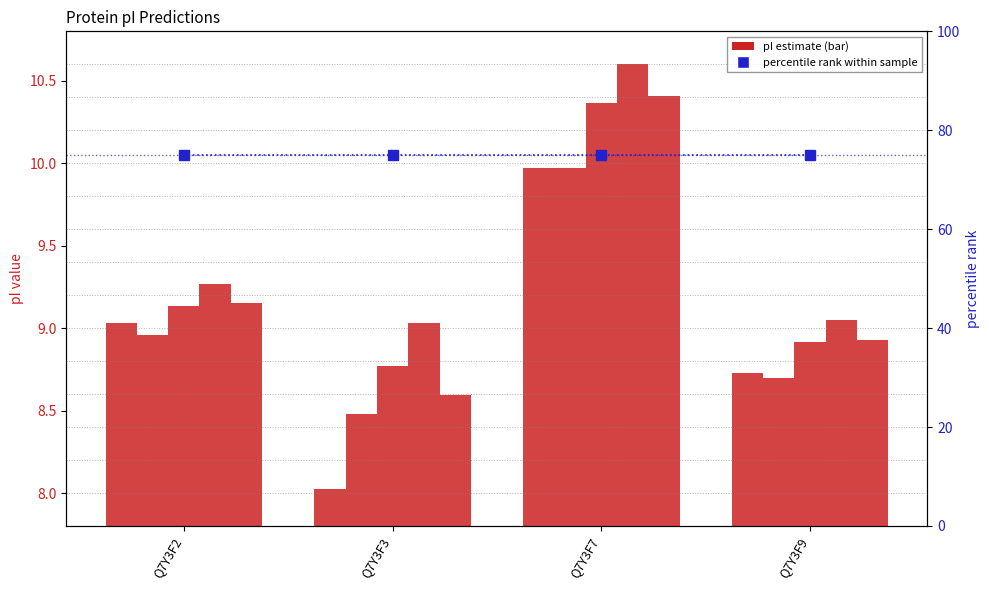

How many series are shown in this chart?

6